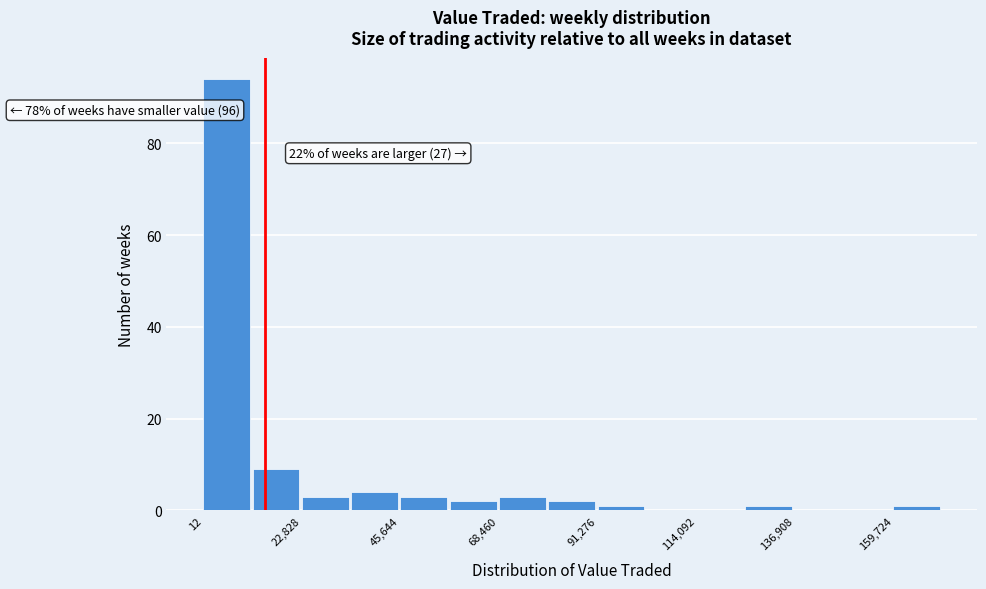

Read against the x-axis, roughly where is the centre of the tallest bar?

5000